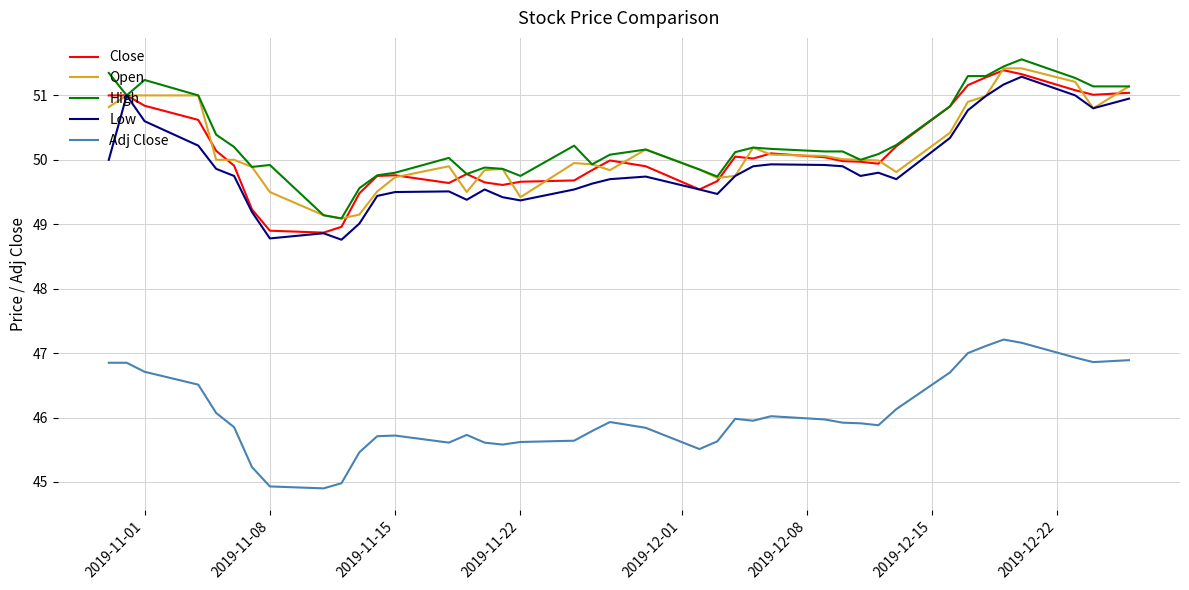

In Low, how many points are lower than both neighbors (excluding endpoints)?

8